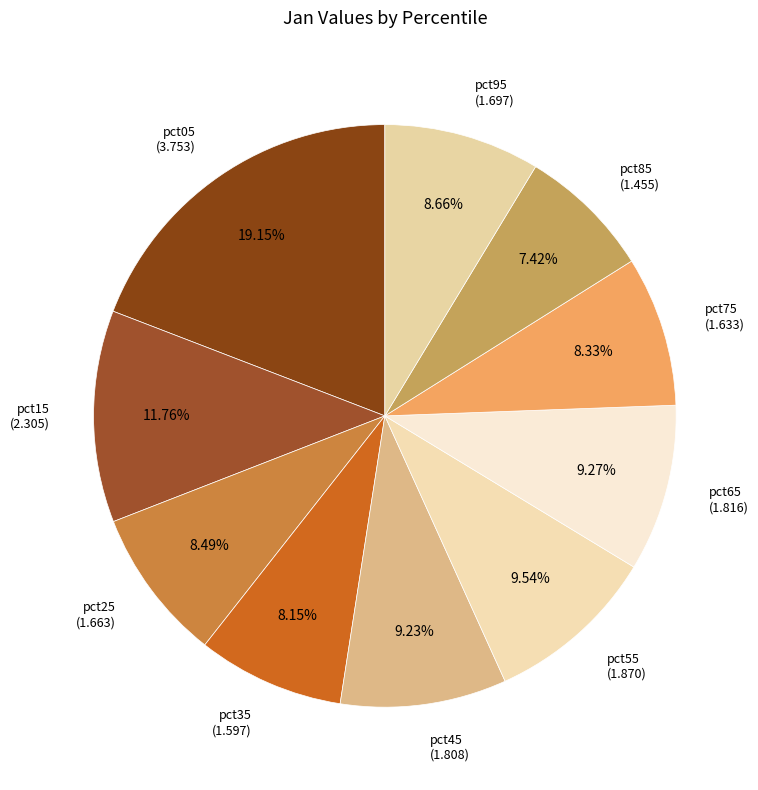

Approximately how many times larger is the value at pct85 compared to pct75?

0.9